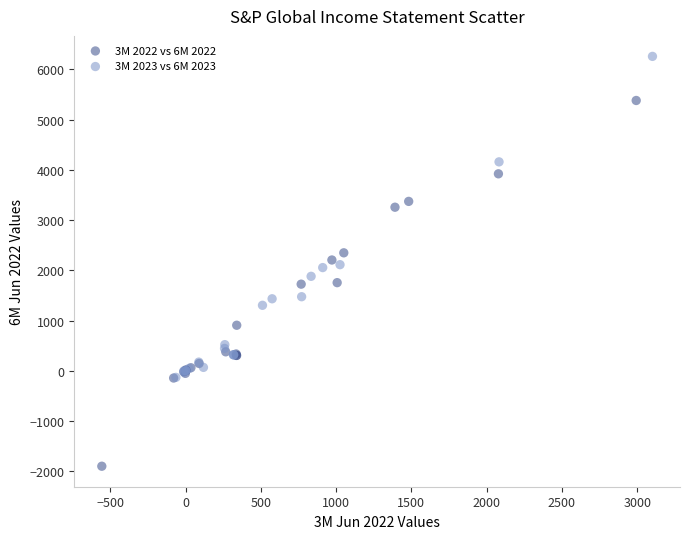

Which series has the largest Y range (max minus min)?

3M 2022 vs 6M 2022